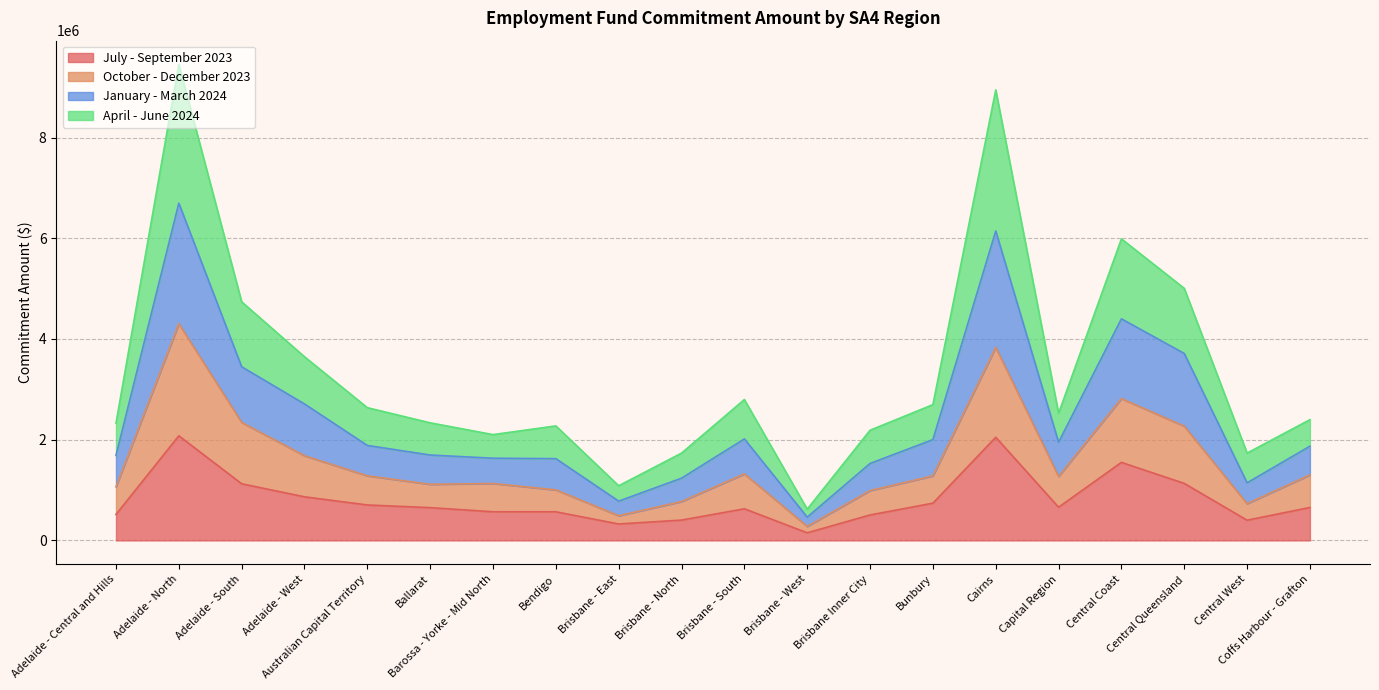

What is the maximum value for July - September 2023?

2077440